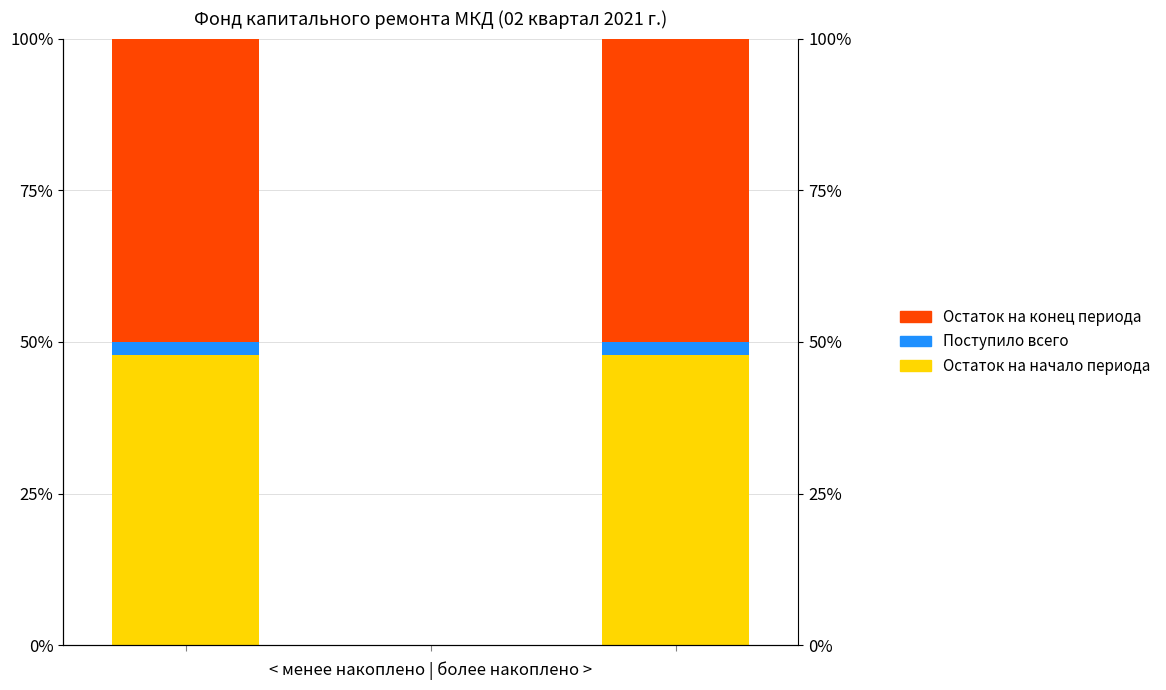

Reading left to right, transcribe all the data shown in this chart.

Остаток на начало периода: 0=47.9	1=0.0	2=47.9
Поступило всего: 0=2.1	1=0.0	2=2.1
Остаток на конец периода: 0=50.0	1=0.0	2=50.0